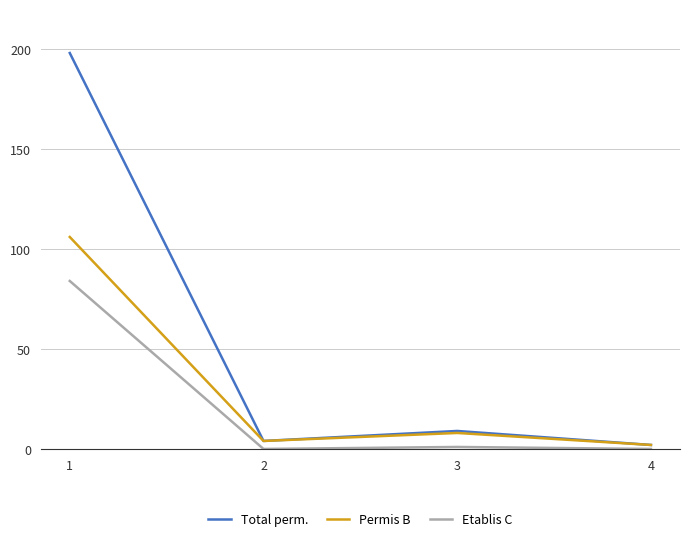

List the labels in order of Permis B value, smallest first.

4, 2, 3, 1